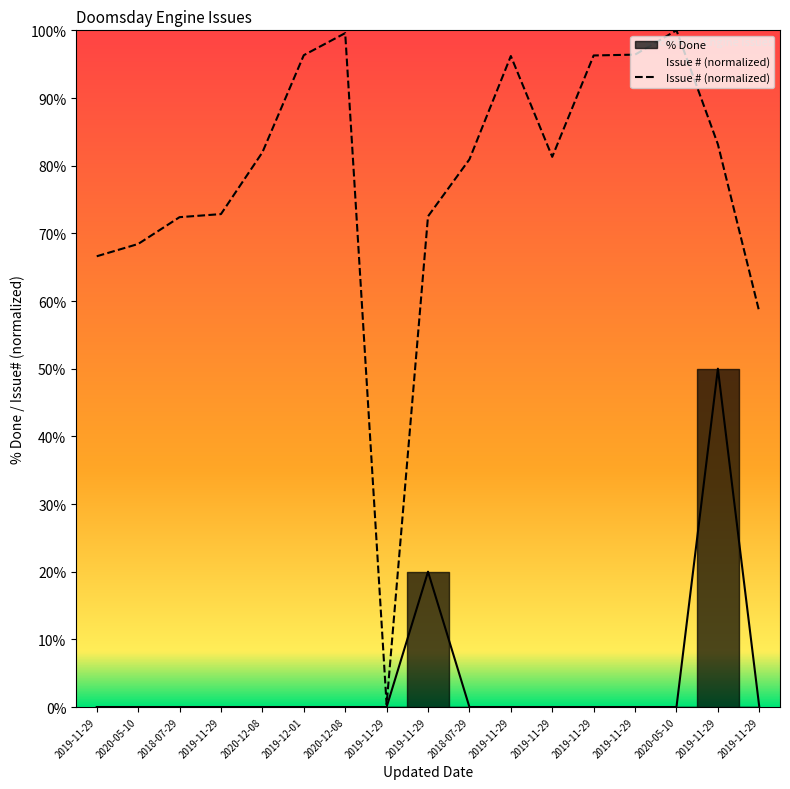

The value of Issue # at 2019-11-29 is 58.4. True or false?

True